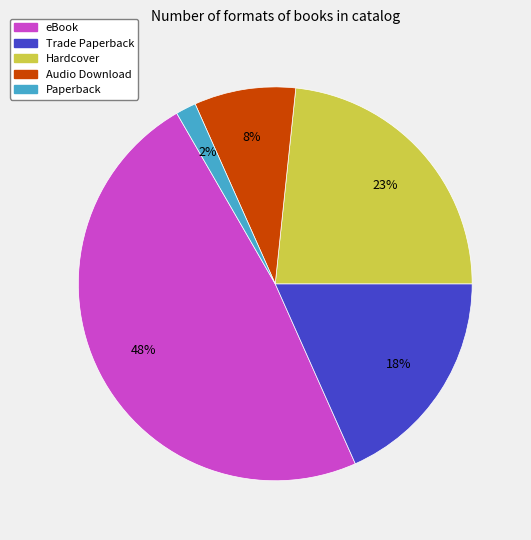

To the nearest percent, what is the combined percentage of Audio Download and Paperback?

10%